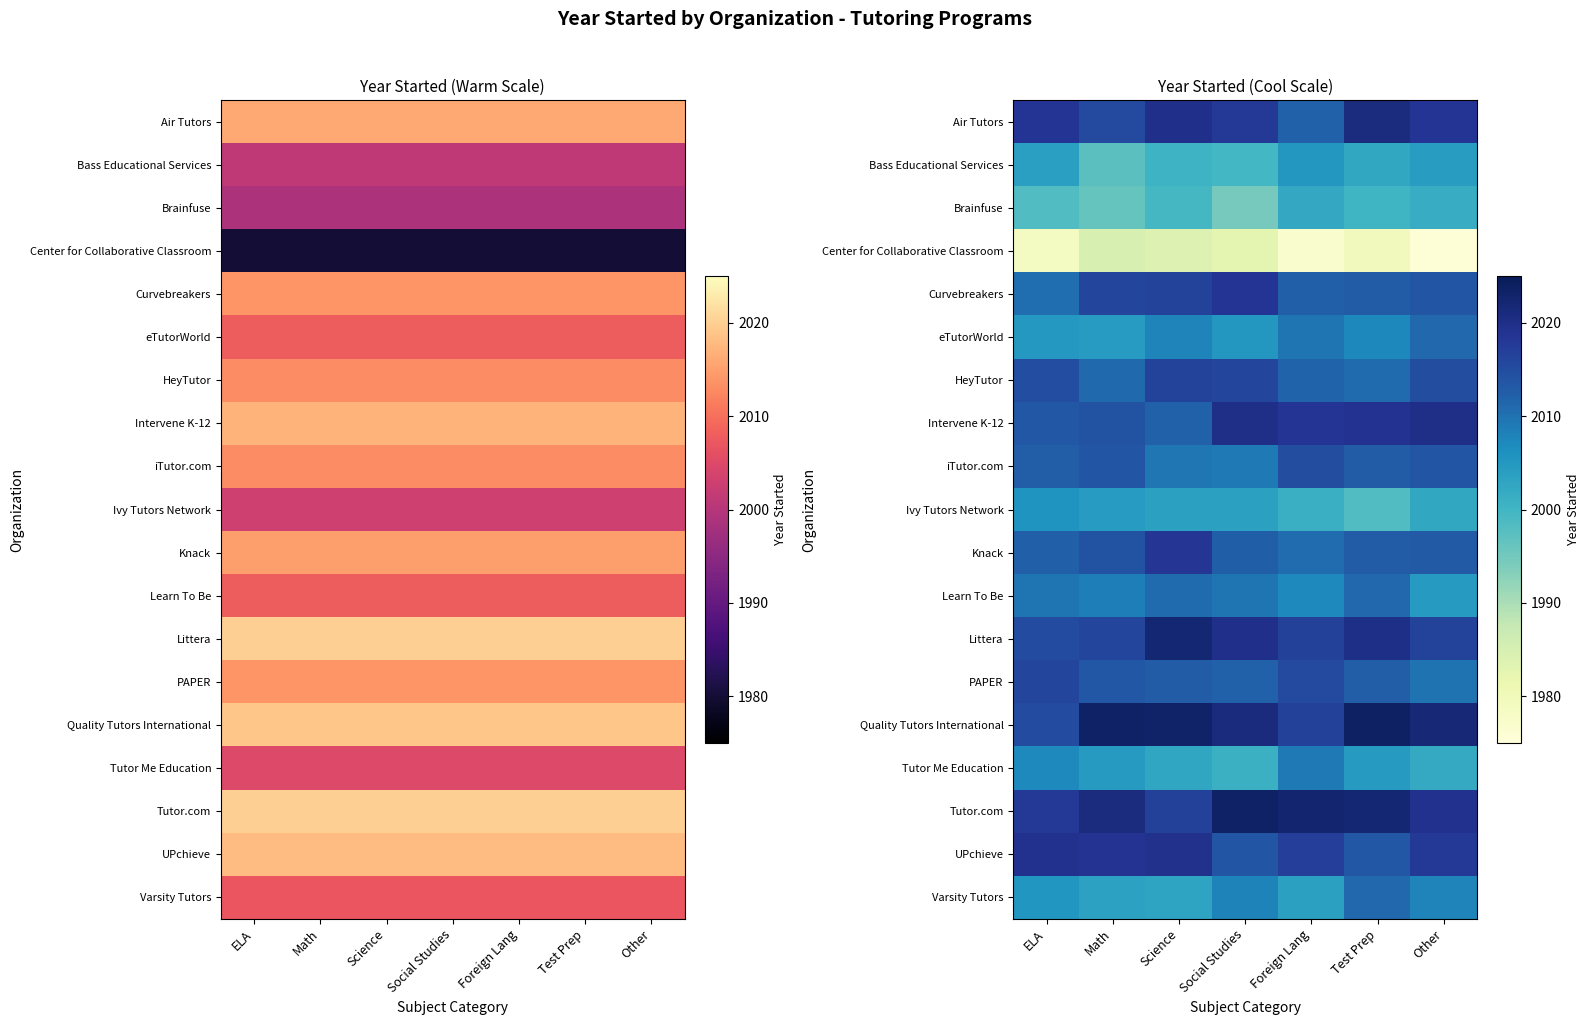

What is the total value across all series at Test Prep?

38195.9